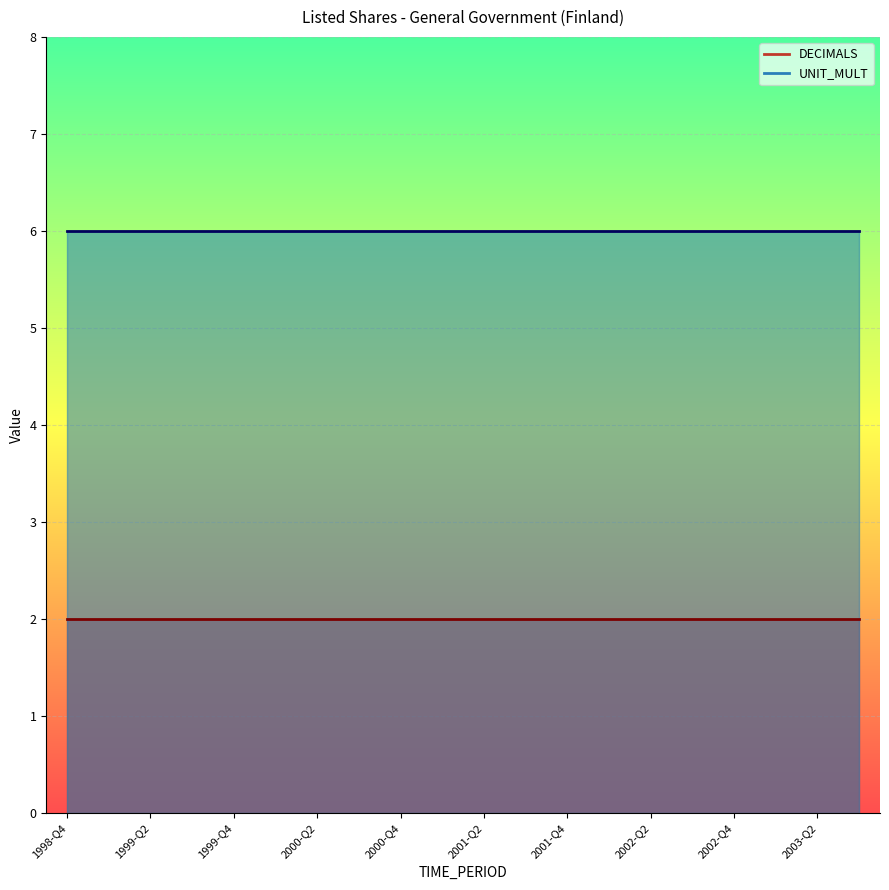

True or false: UNIT_MULT and DECIMALS cross at least once.

False